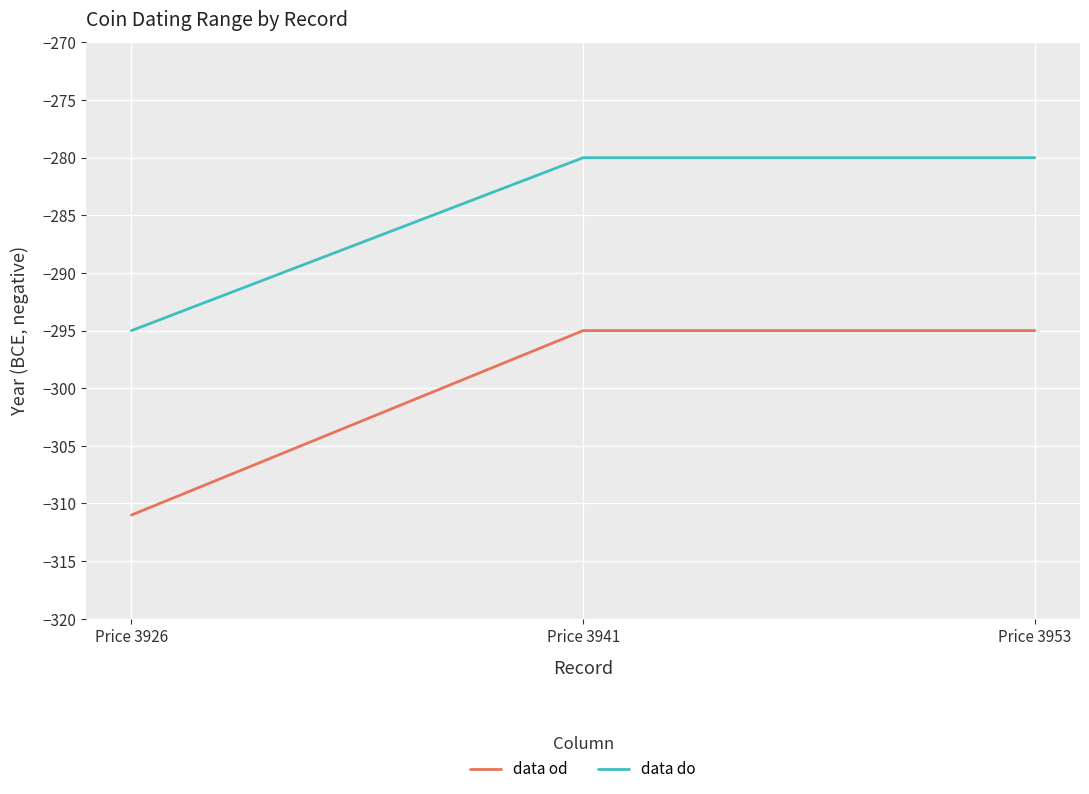

What is the sum of the data do values at Price 3953 and Price 3926?

-575